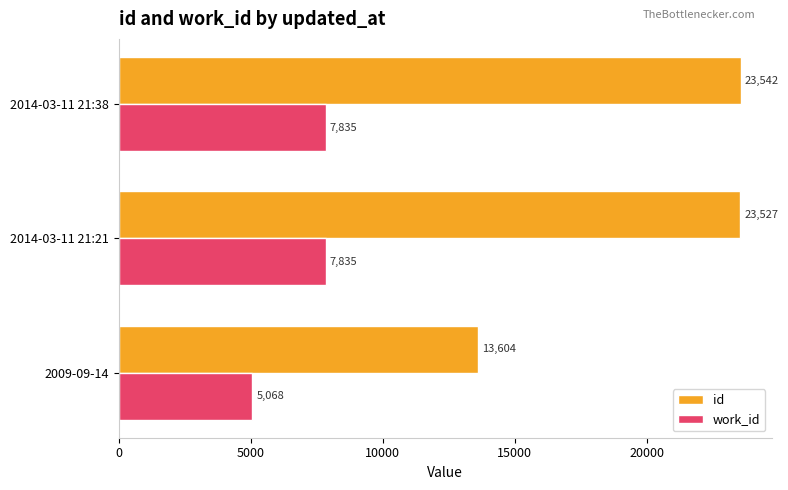

What is the highest value of the id series?

23542